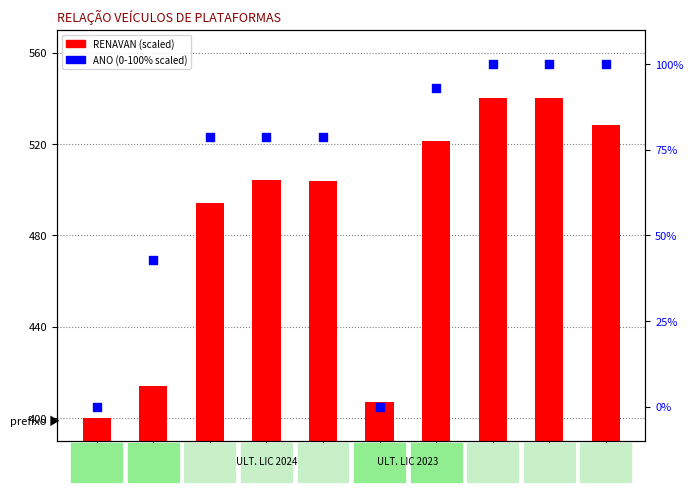

At which category is the sum across all series the highest?

PT-08